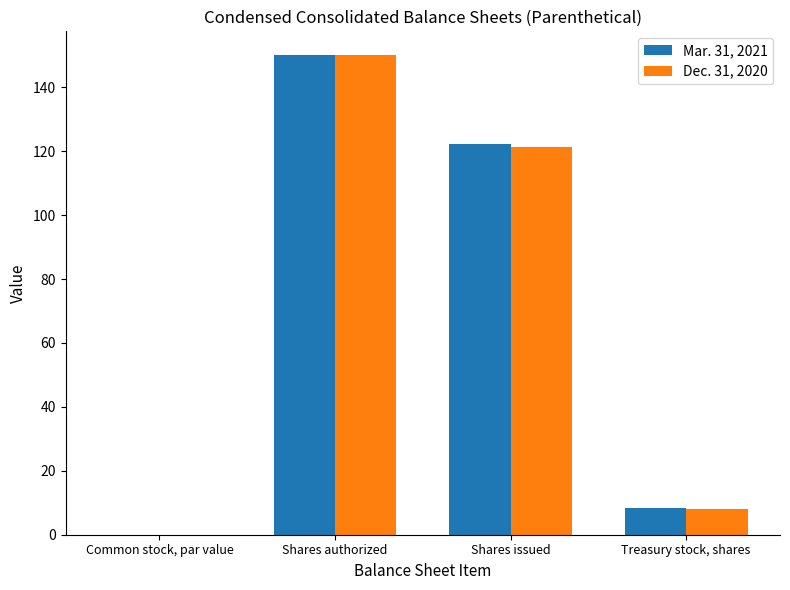

Where is Dec. 31, 2020 nearest to the value 75?

Shares issued